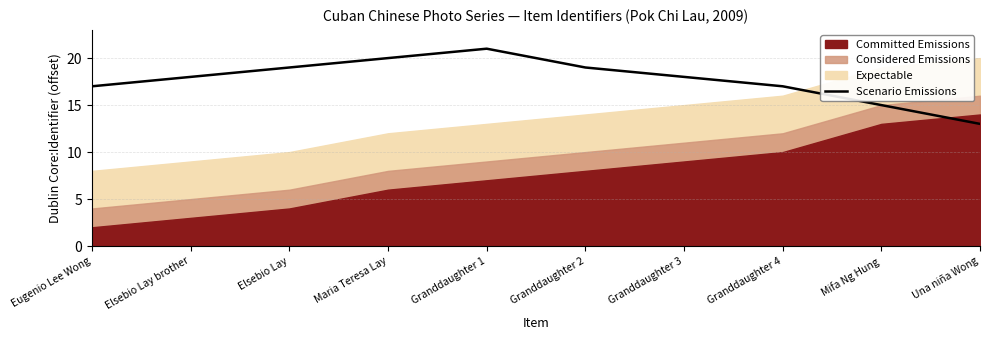

List the labels in order of value, largest first.

Granddaughter 1, Maria Teresa Lay, Elsebio Lay, Granddaughter 2, Elsebio Lay brother, Granddaughter 3, Eugenio Lee Wong, Granddaughter 4, Mifa Ng Hung, Una niña Wong